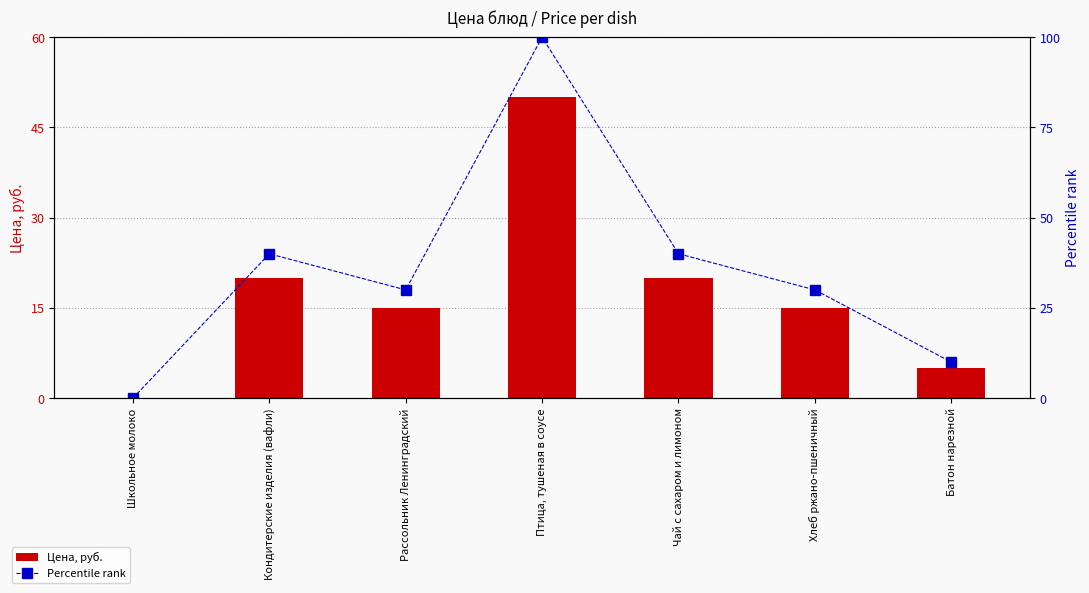

Read the Цена, руб. value at Хлеб ржано-пшеничный, to the nearest 5.

15